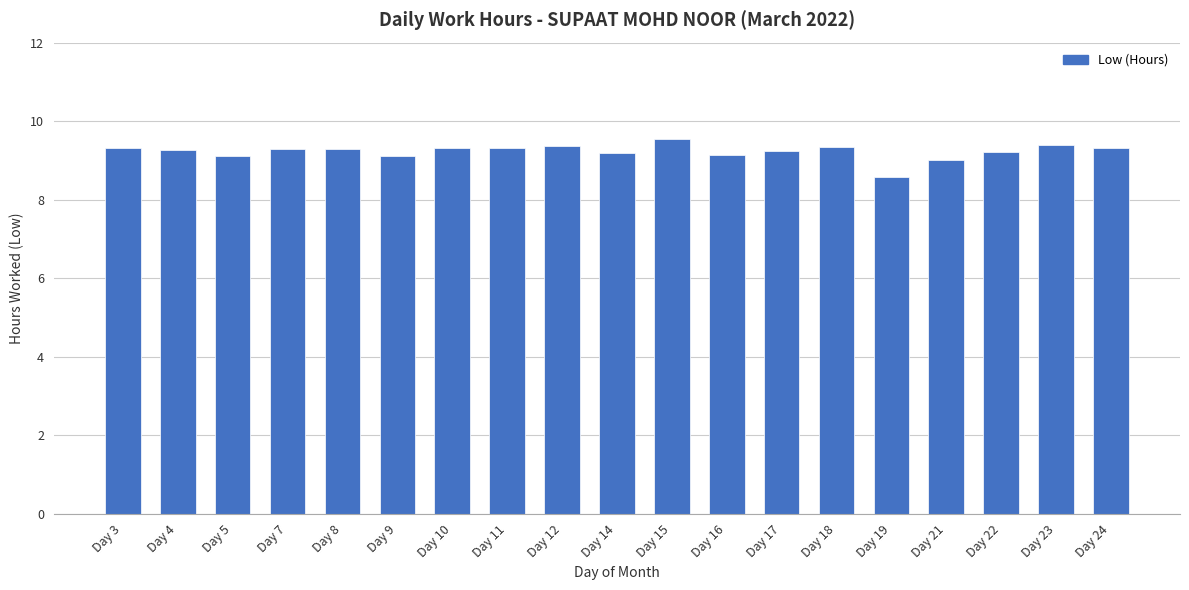

At which category does the chart reach its minimum across all series?

Day 19